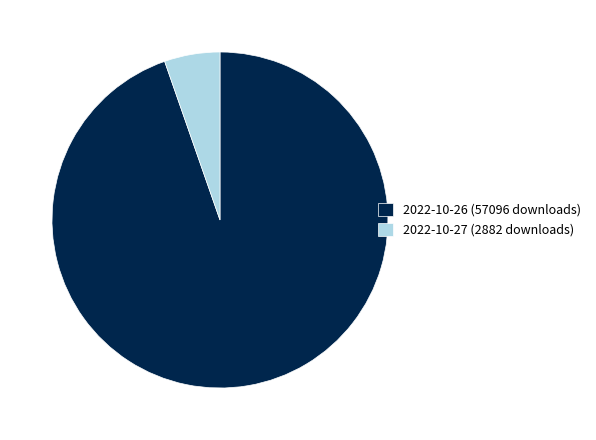

Rank the categories by value from lowest to highest.

2022-10-27 (2882 downloads), 2022-10-26 (57096 downloads)